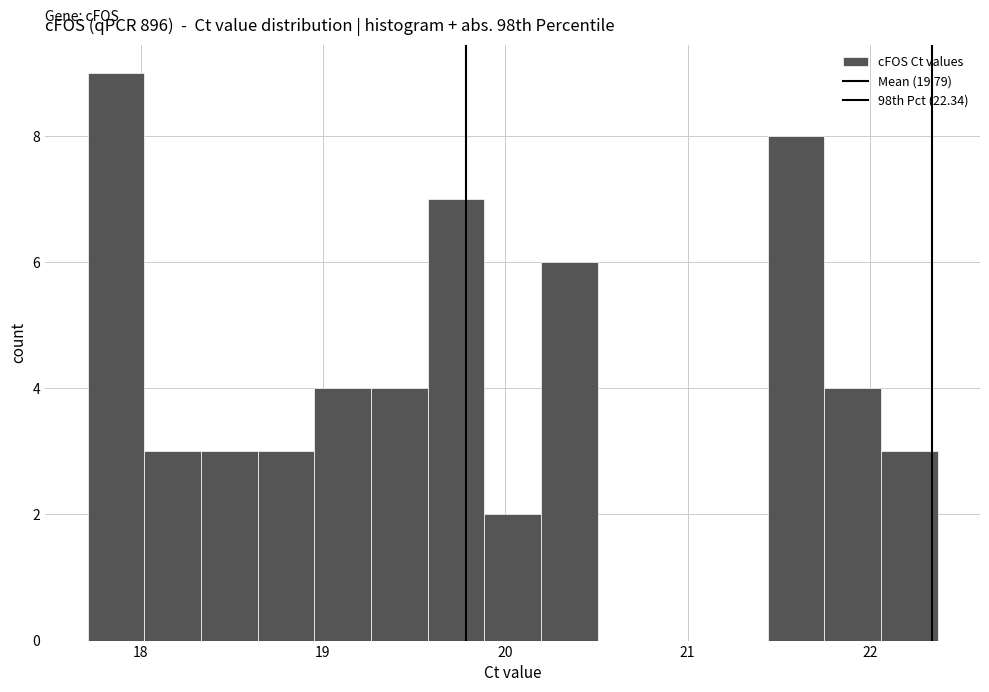

Around what value on the x-axis is the tallest bar? Give the approximate position of its centre, as read against the axis.

17.9